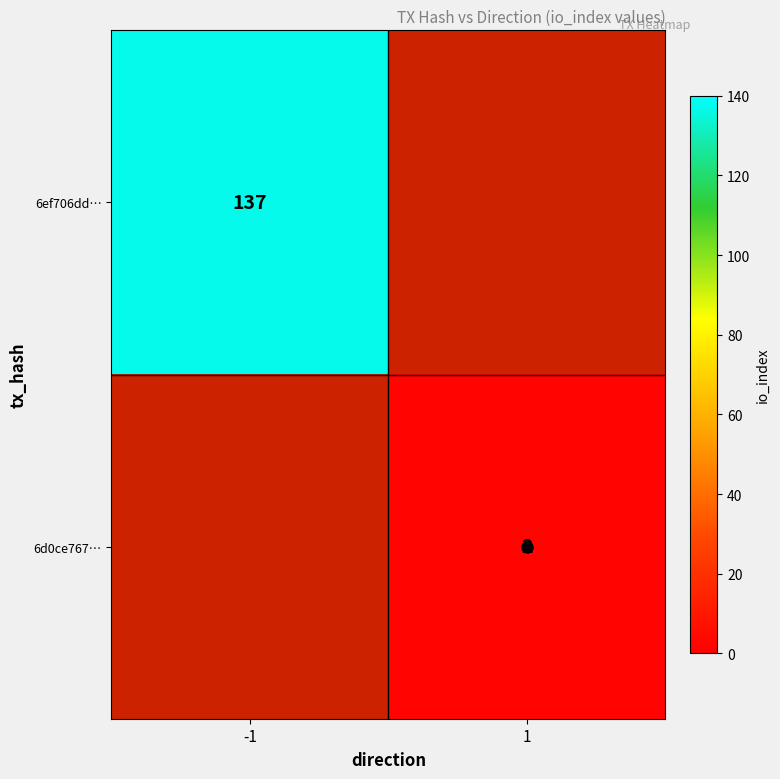

List the series in order of their peak value, lowest first.

6ef706dd…, 6d0ce767…